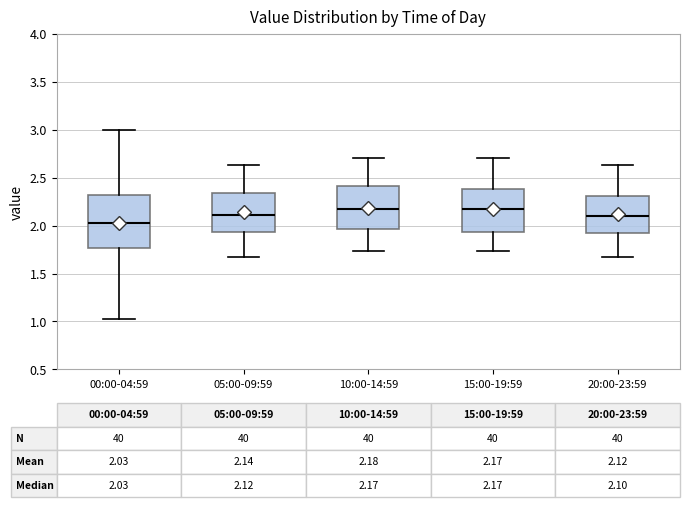

Comparing the boxes themselves (not the whiskers), which one is the tallest?

00:00-04:59